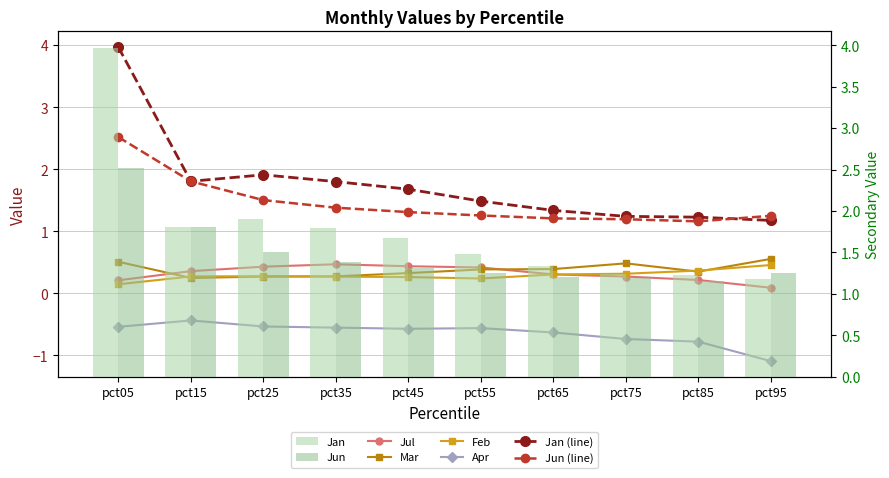

Is it true that Jun equals 0.9 at pct45?

False